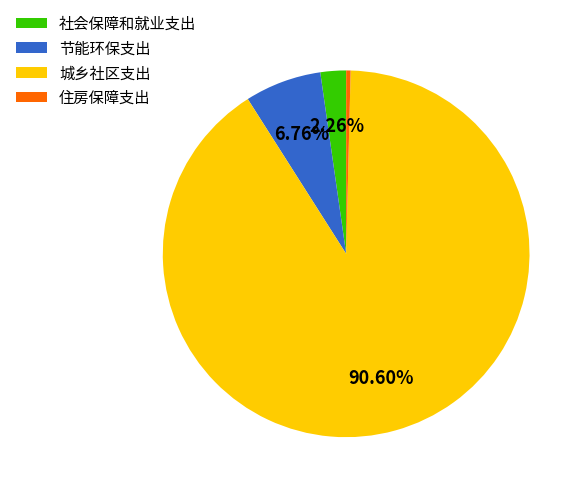

True or false: 城乡社区支出 accounts for 99% of the total.

False